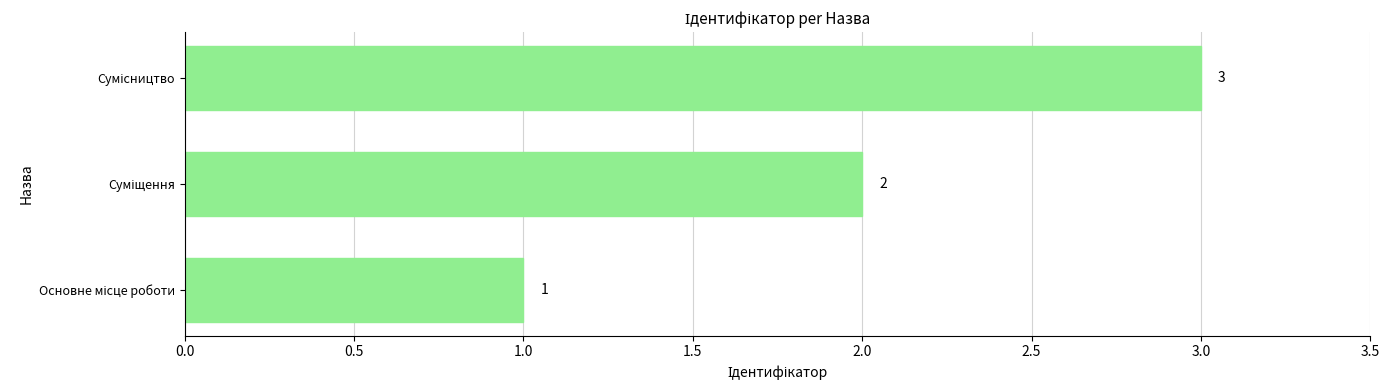

Count the values in the range 1 to 3.

3